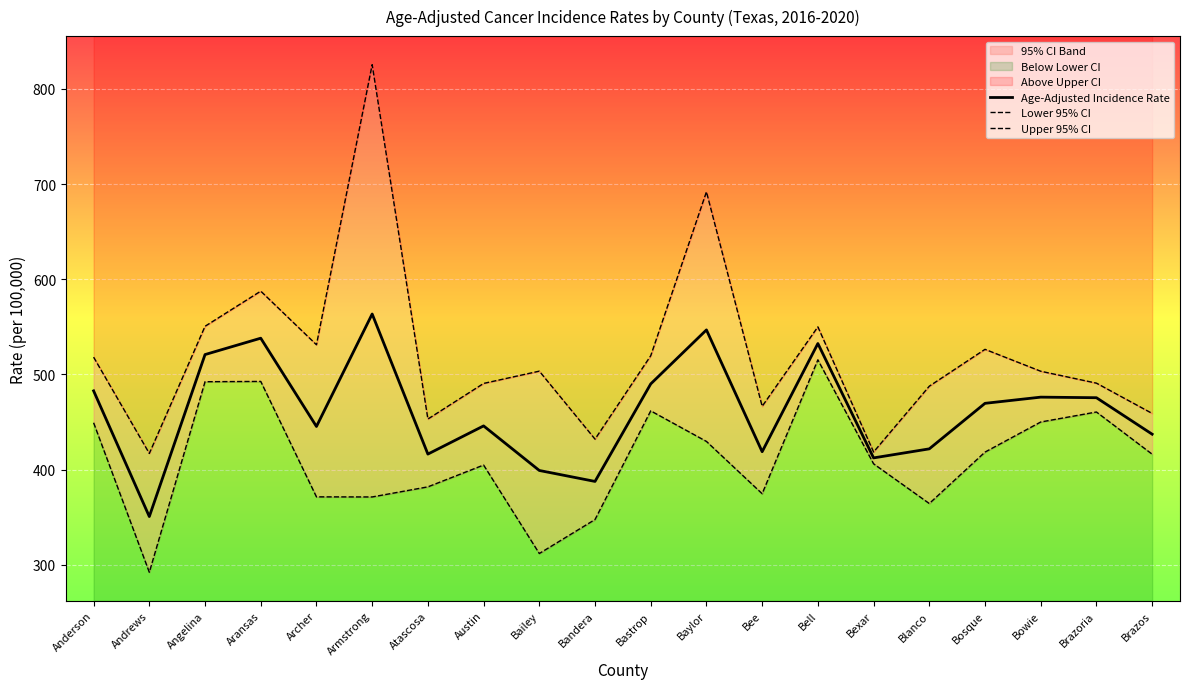

What is the approximate value of Upper 95% CI at Bell?

550.0